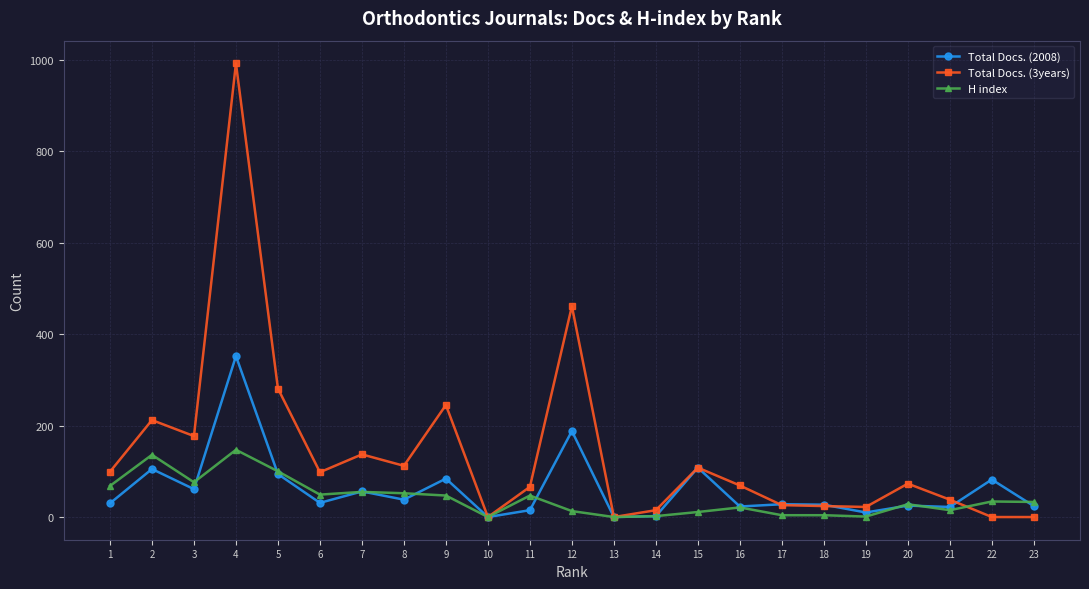

Which series has the largest total across all categories?

Total Docs. (3years)